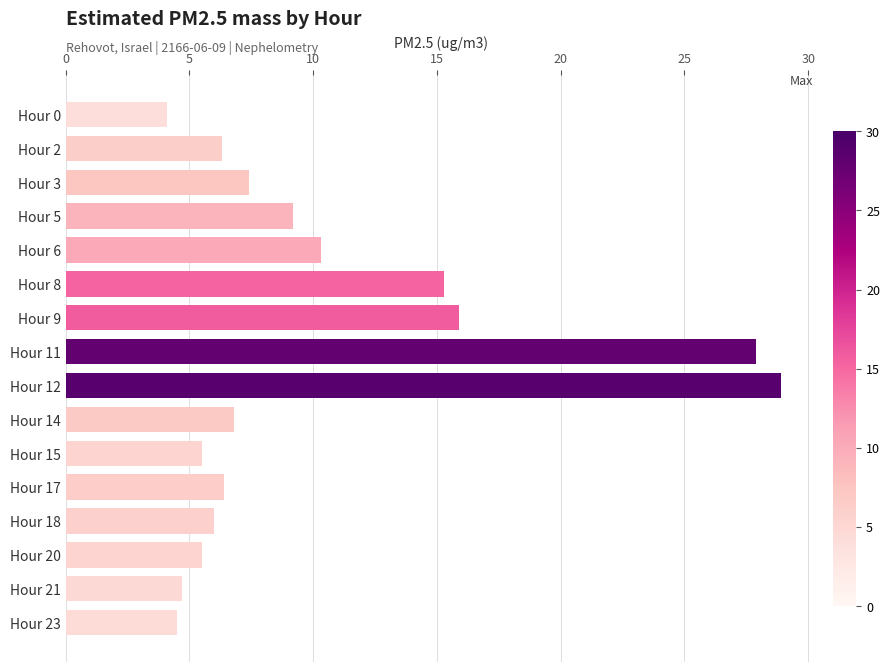

What is the difference between the maximum and minimum values?

24.8